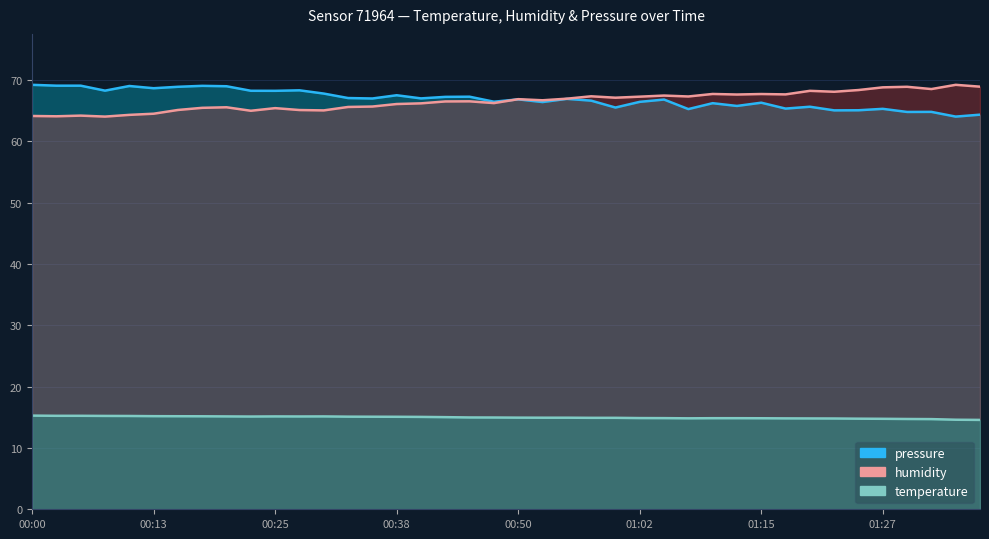

The value of pressure at 00:15 is 39.4. True or false?

False